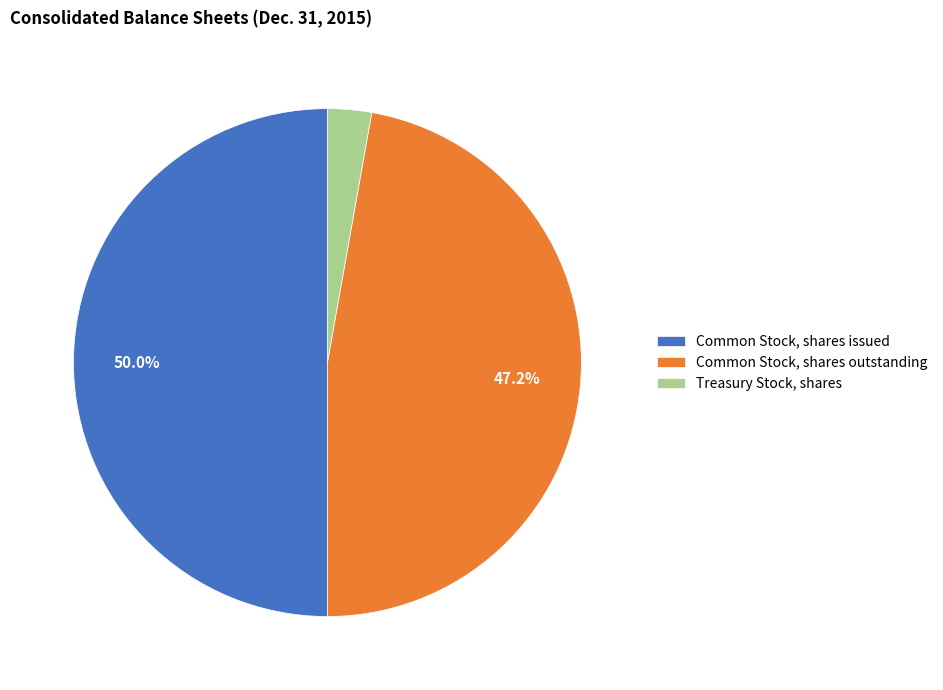

To the nearest percent, what portion does Common Stock, shares outstanding represent?

47%